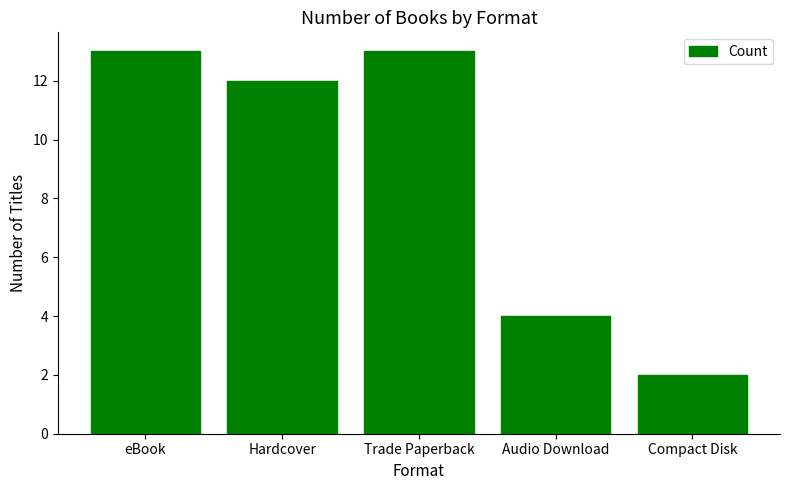

Reading left to right, list all the values displayed in this chart.

eBook=13	Hardcover=12	Trade Paperback=13	Audio Download=4	Compact Disk=2